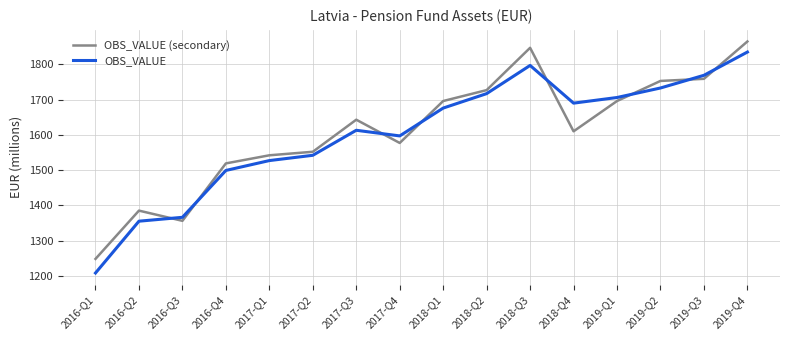

Reading left to right, transcribe all the data shown in this chart.

OBS_VALUE (secondary): 1248	1385	1356	1519	1542	1552	1643	1577	1696	1727	1847	1610	1696	1753	1759	1865
OBS_VALUE: 1208	1355	1366	1499	1527	1542	1613	1597	1676	1717	1797	1690	1706	1733	1769	1835